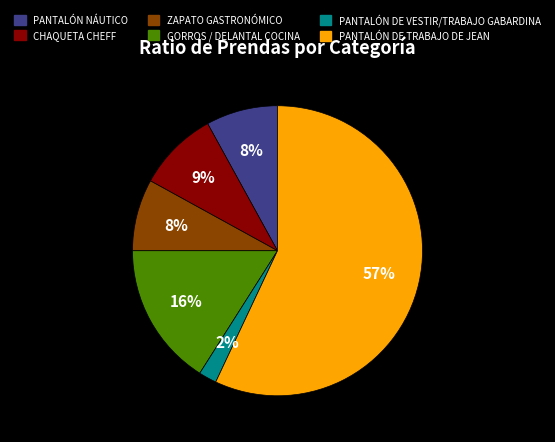

To the nearest percent, what portion does GORROS / DELANTAL COCINA represent?

16%